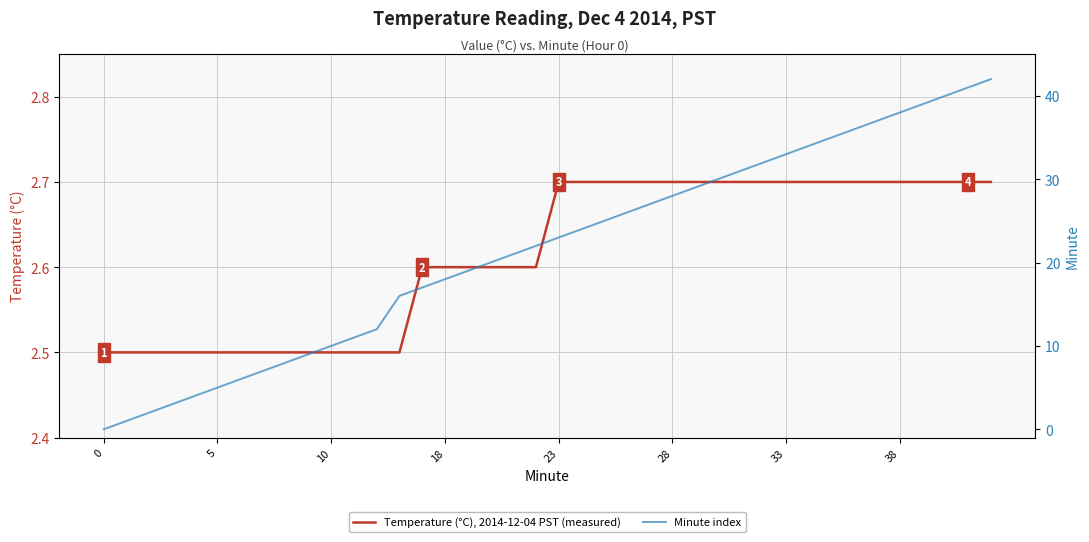

Rank the series by their maximum value, from highest to lowest.

Minute index, Temperature (°C), 2014-12-04 PST (measured)